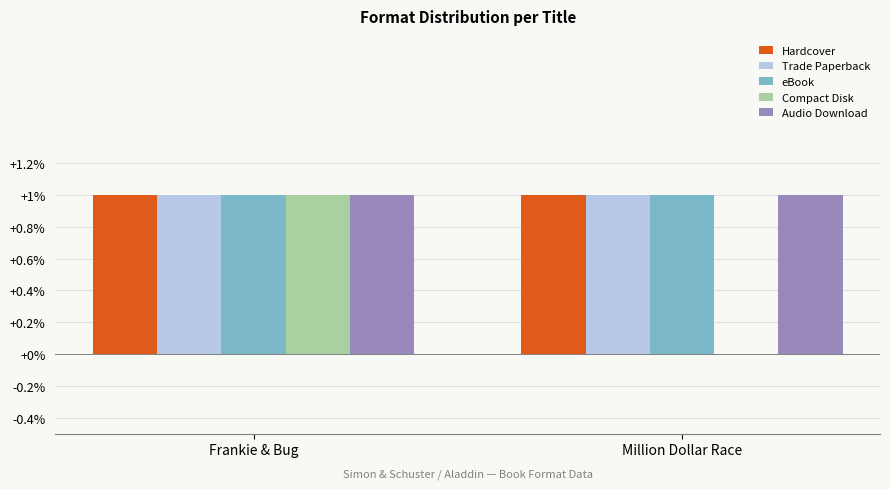

At which category is the sum across all series the highest?

Frankie & Bug